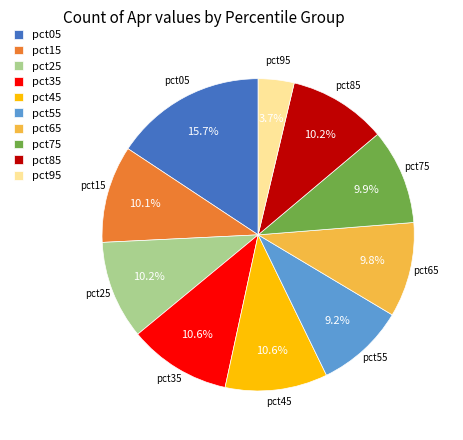

To the nearest percent, what is the average slice percentage?

10%